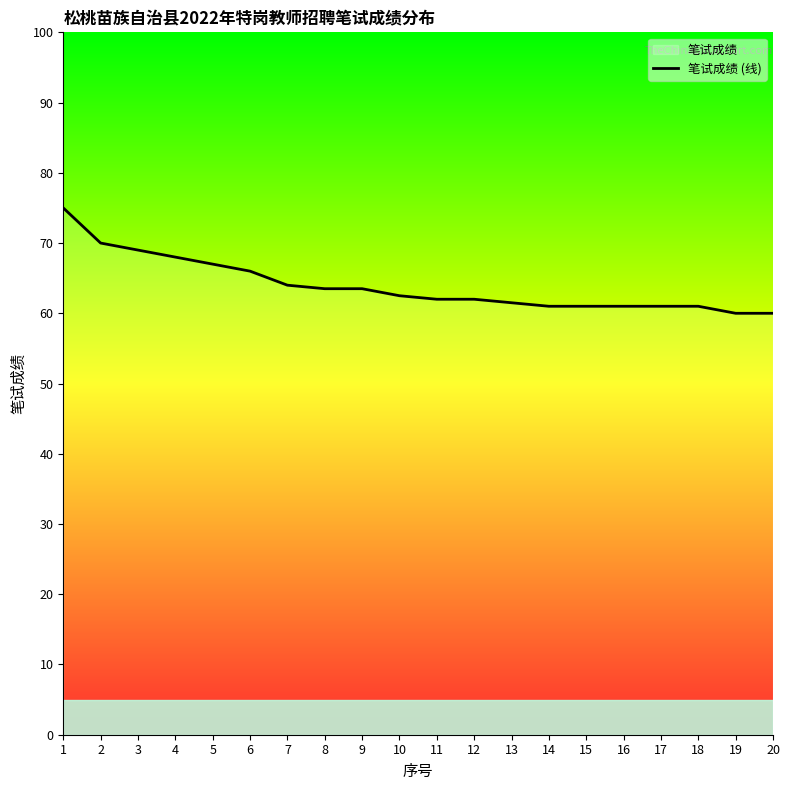

Reading left to right, what are all the values shown in this chart?

1=75.0	2=70.0	3=69.0	4=68.0	5=67.0	6=66.0	7=64.0	8=63.5	9=63.5	10=62.5	11=62.0	12=62.0	13=61.5	14=61.0	15=61.0	16=61.0	17=61.0	18=61.0	19=60.0	20=60.0